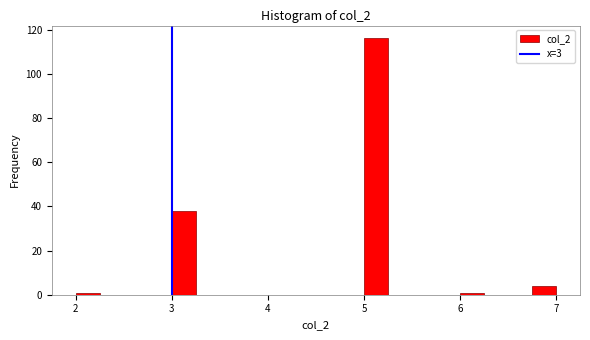

Read against the x-axis, roughly where is the centre of the tallest bar?

5.1